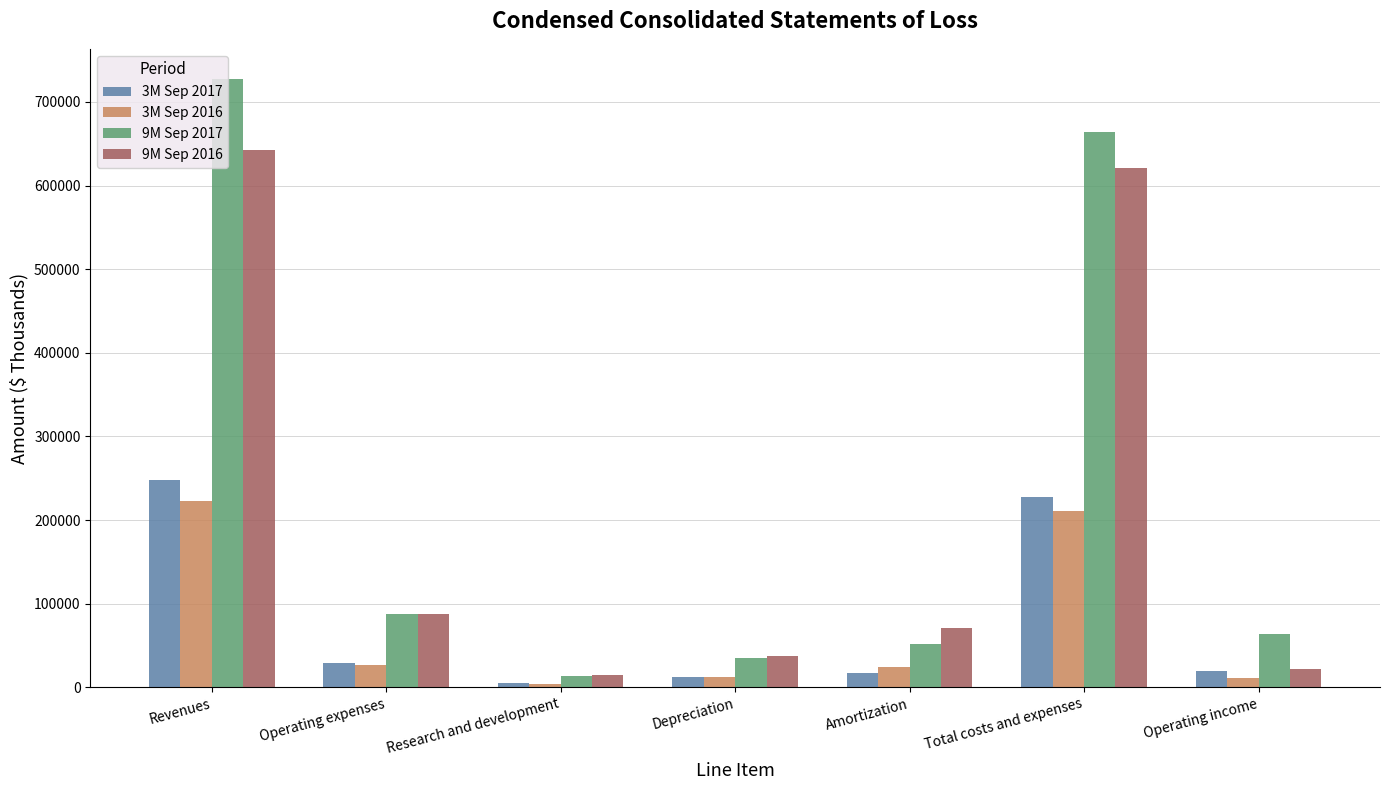

Which series has the widest spread of values?

9M Sep 2017